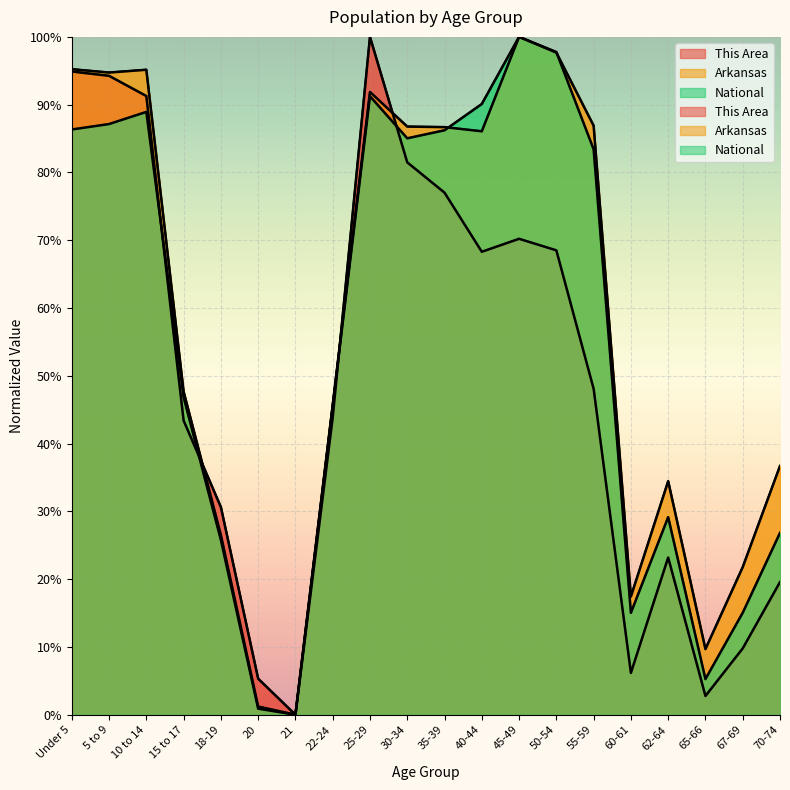

What is the sum of the National values at 18-19 and 10 to 14?

114.7